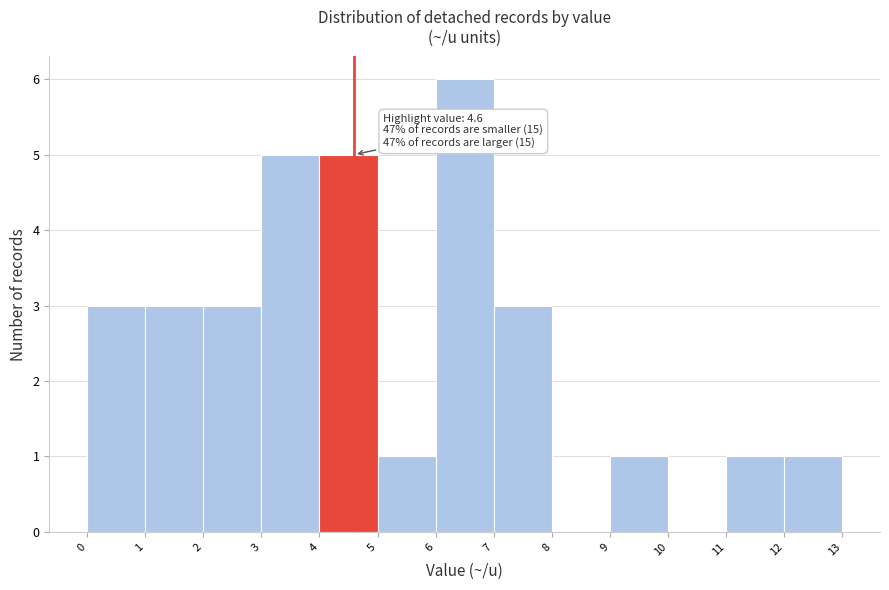

Which range on the x-axis has the tallest bar?

6 to 7